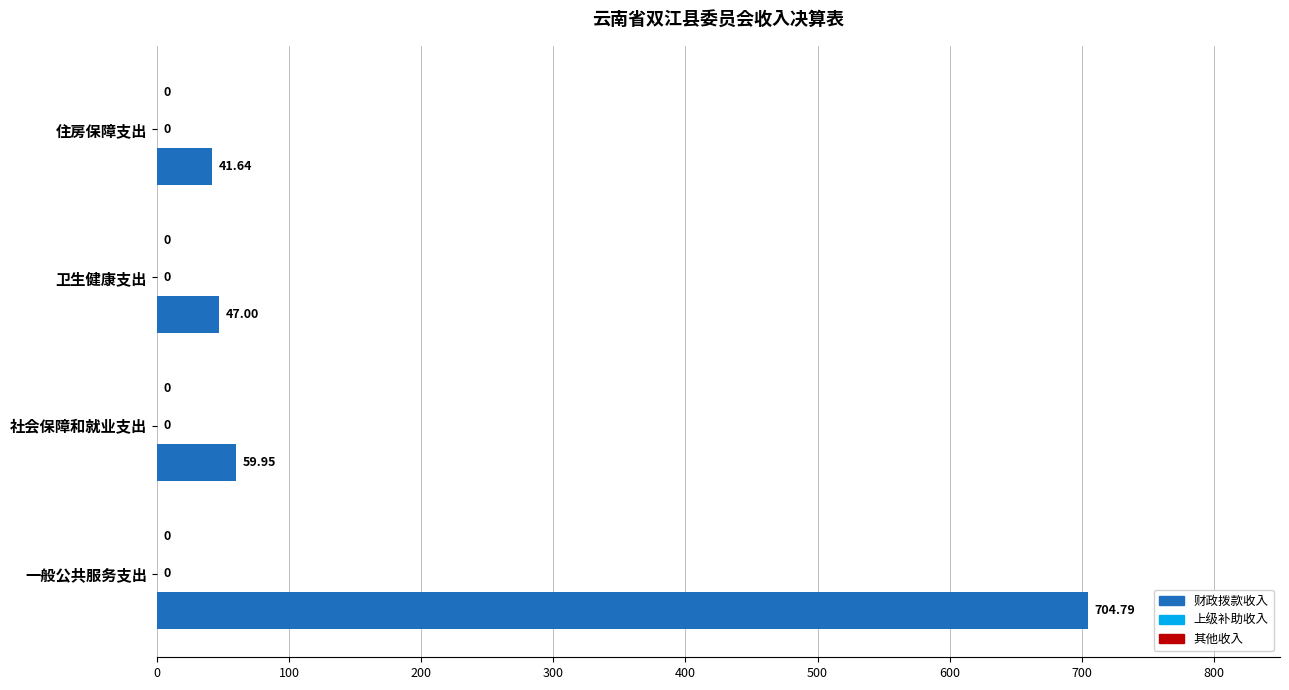

How many bars are there in total?

4